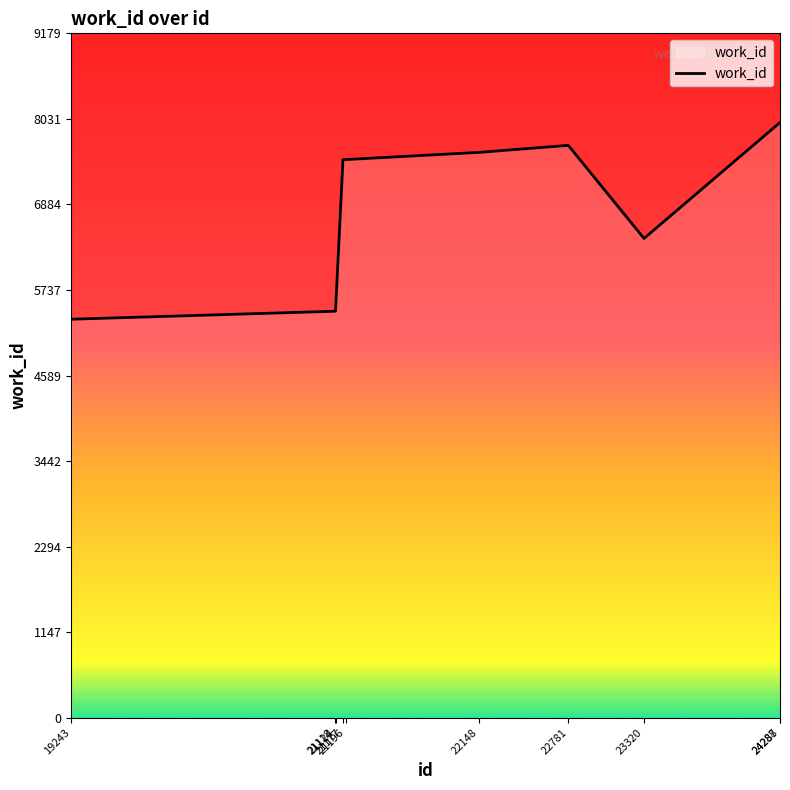

How many distinct data groups are displayed?

1